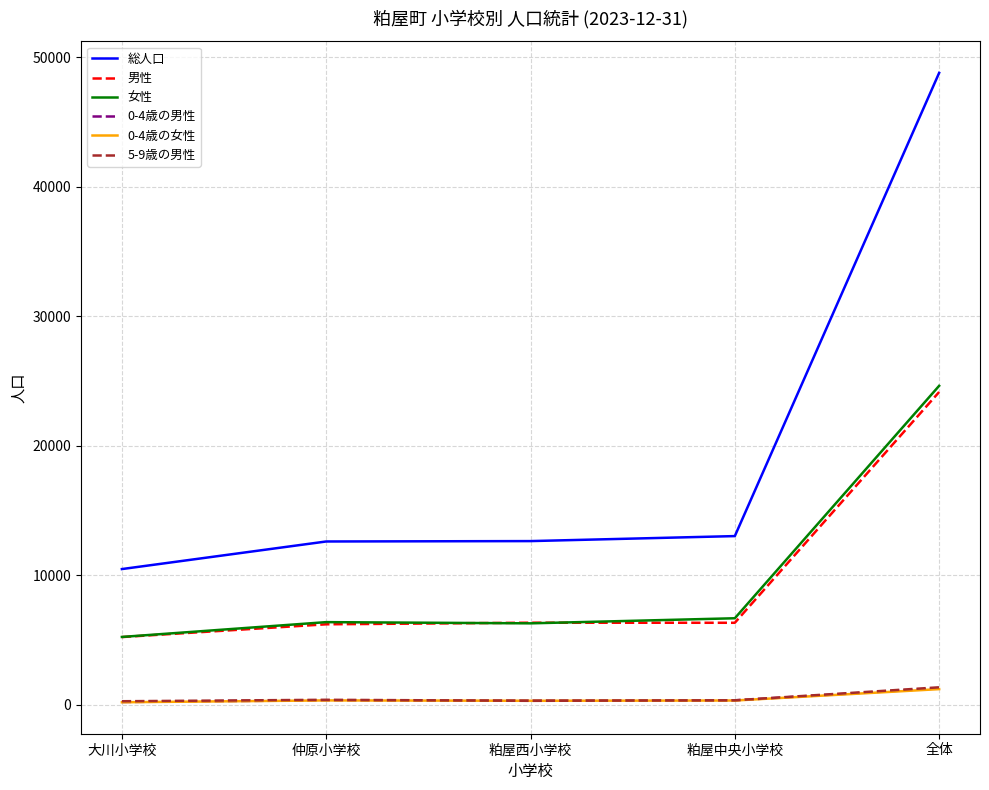

Is the value of 男性 at 仲原小学校 greater than the value of 0-4歳の女性 at 全体?

Yes